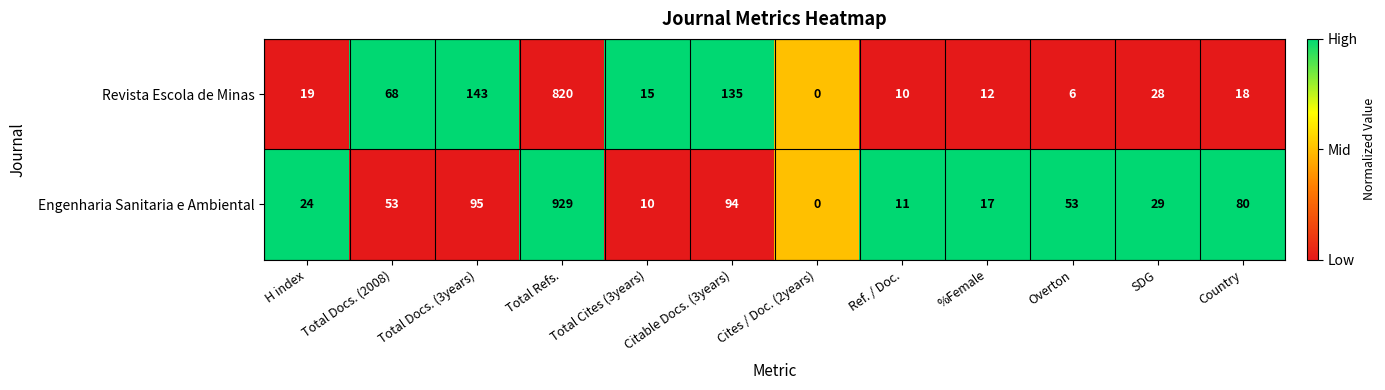

What is the difference between the maximum and second lowest values in the Engenharia Sanitaria e Ambiental series?

919